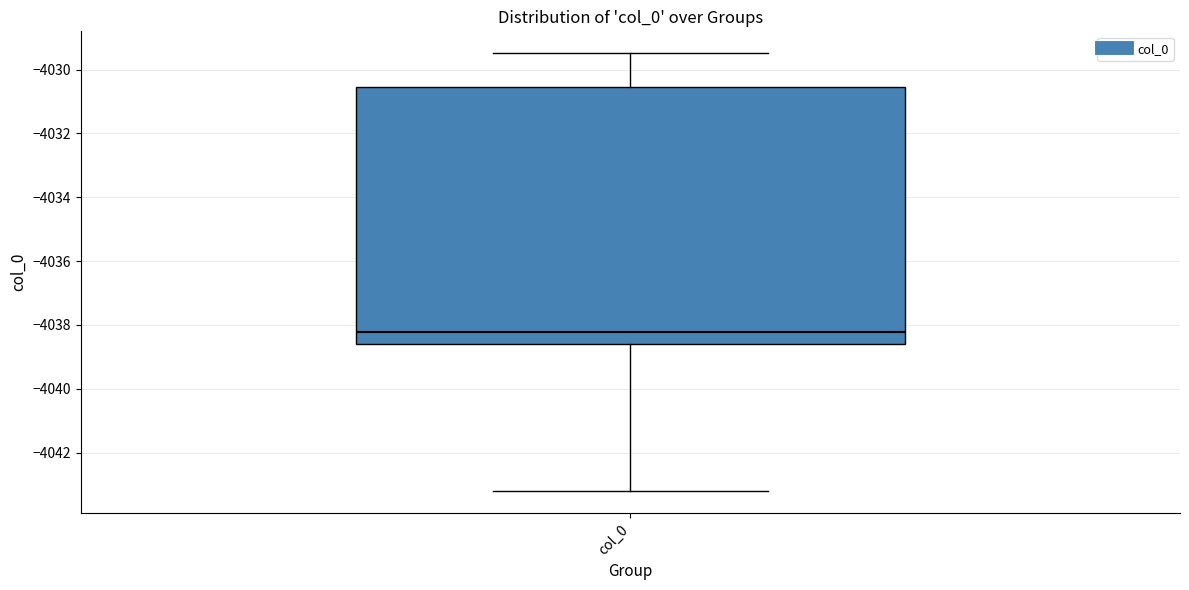

Transcribe this box plot: give where the median line is, the range the box spans, and where the two whiskers end, as read against the y-axis. The values are not printed on the chart, so give them approximately, as read against the axis.

median -4038.2, box -4038.6 to -4030.6, whiskers -4043.2 to -4029.4